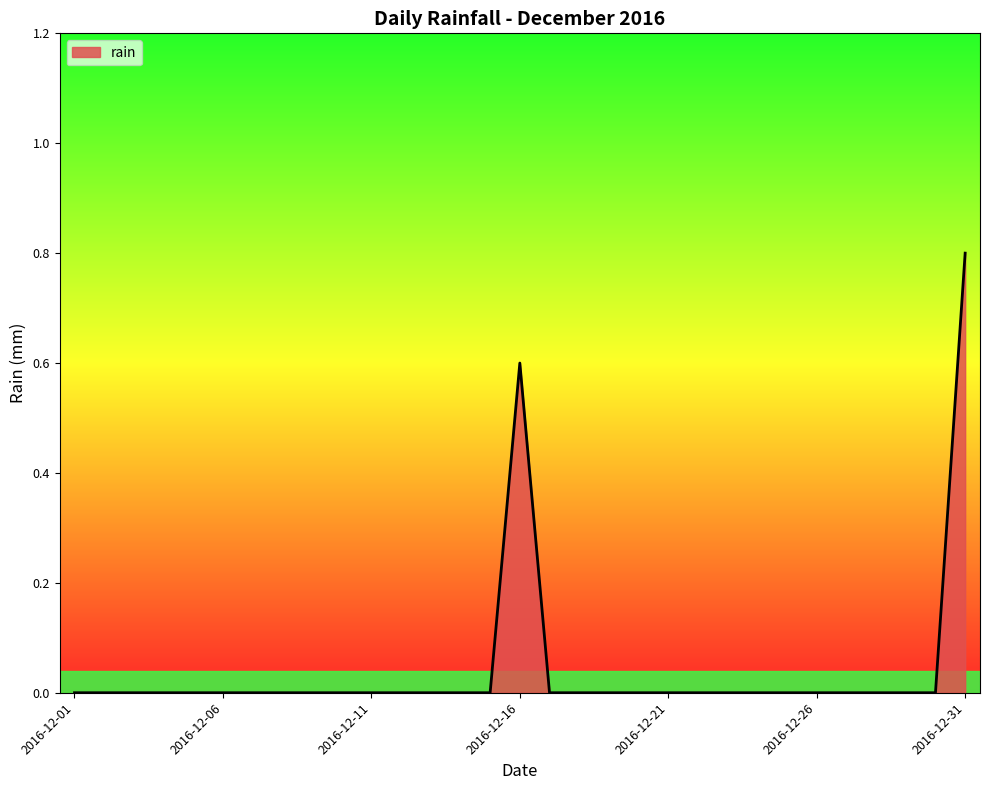

What is the difference between the maximum and minimum values?

0.8